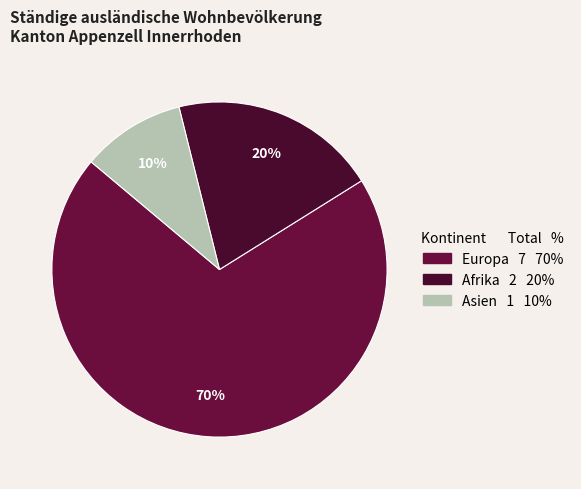

To the nearest percent, what is the average slice percentage?

33%